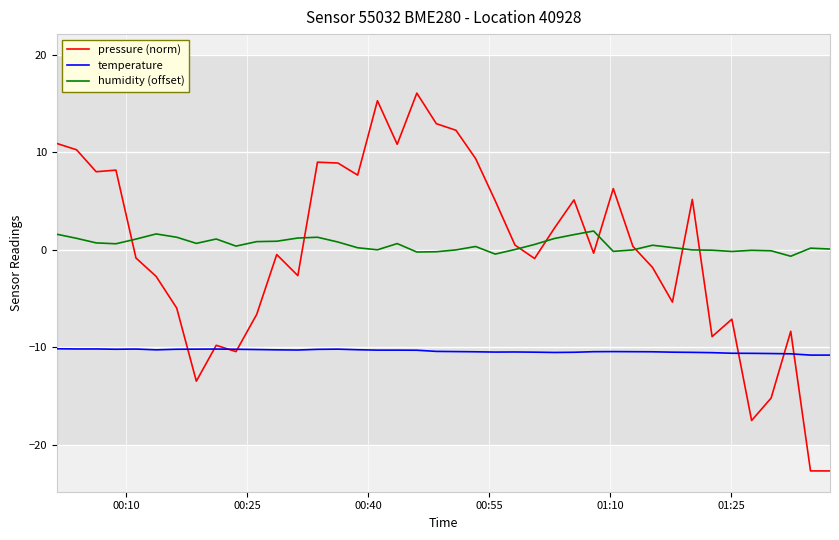

Does the chart have visible grid lines?

Yes